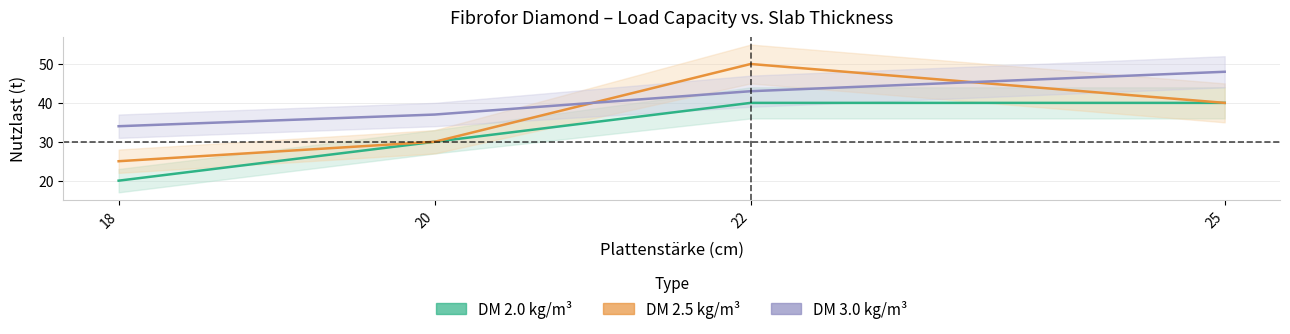

Count the DM 2.5 kg/m³ values in the range 30 to 50.

3